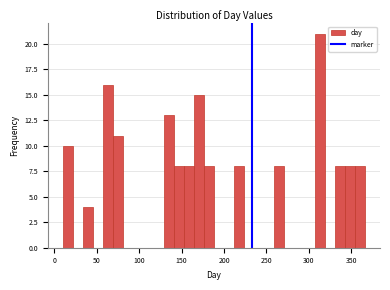

Read against the x-axis, roughly where is the centre of the tallest bar?

315